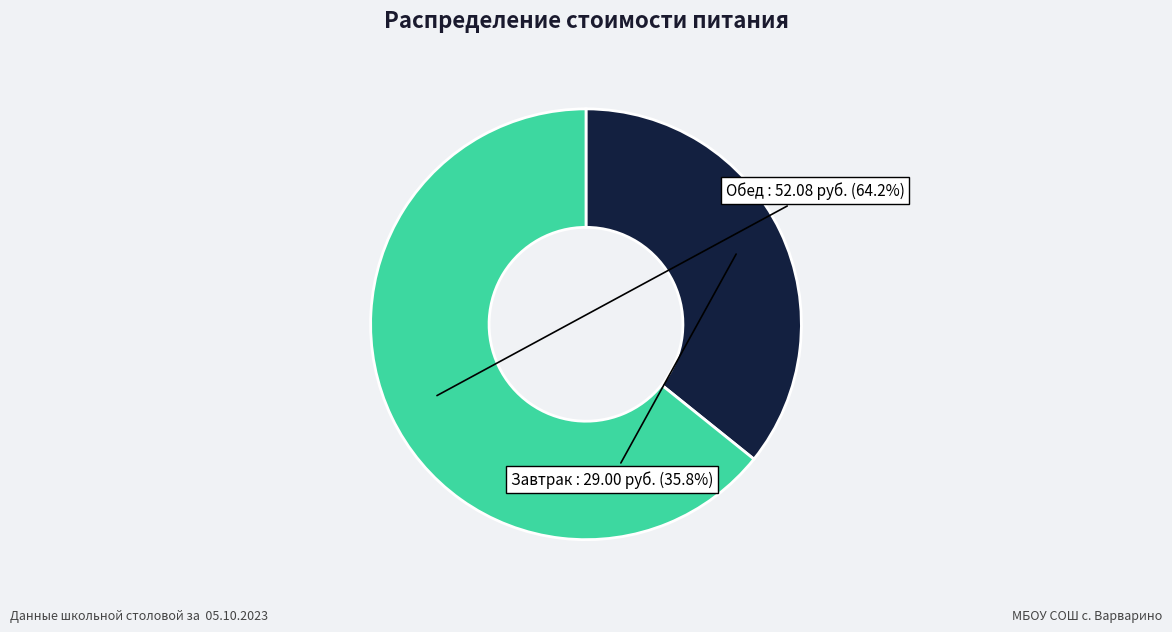

Is there any slice that represents more than half of the pie?

Yes